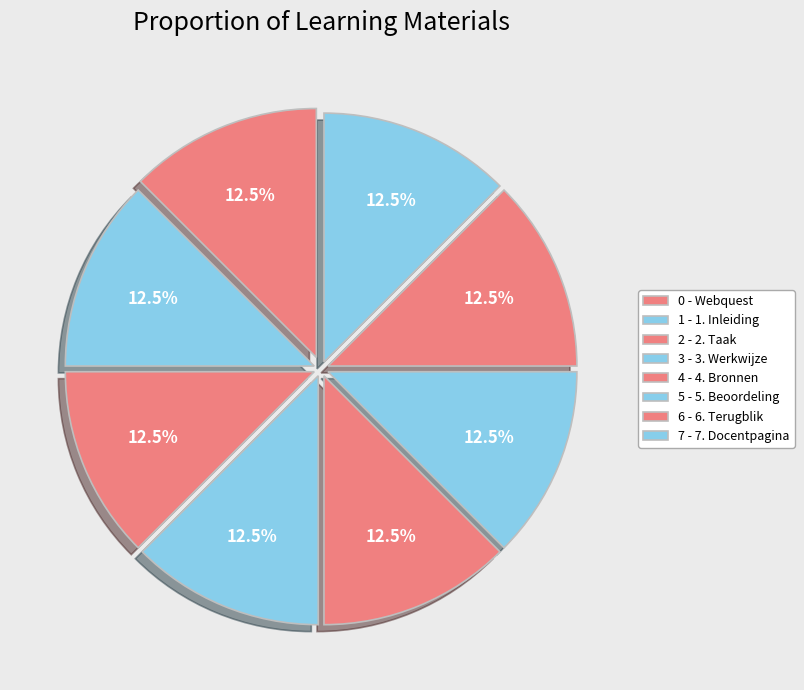

How many segments does this pie chart have?

8